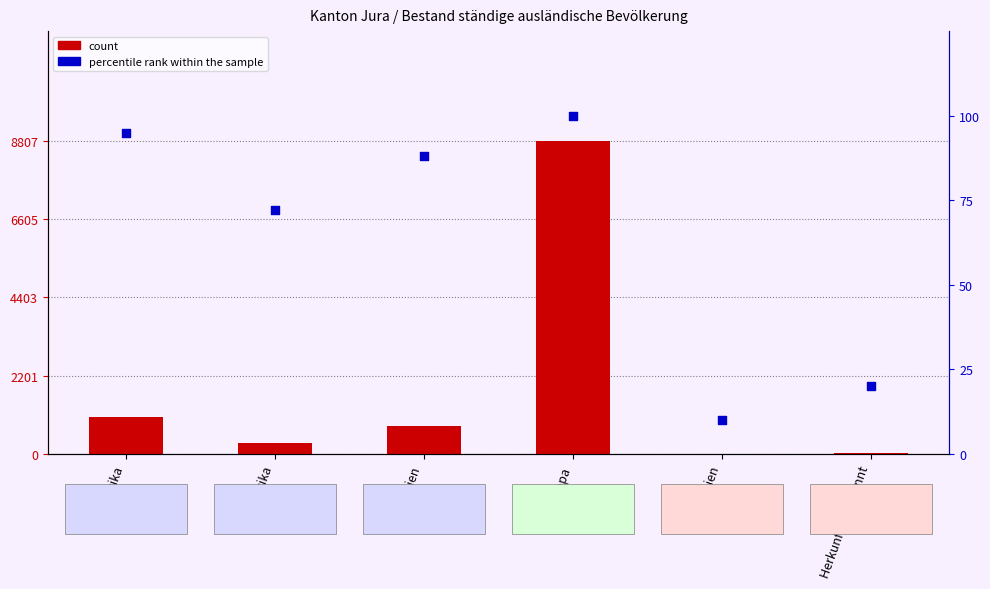

Is the value of percentile rank within the sample at Ozeanien greater than the value of count at Europa?

No